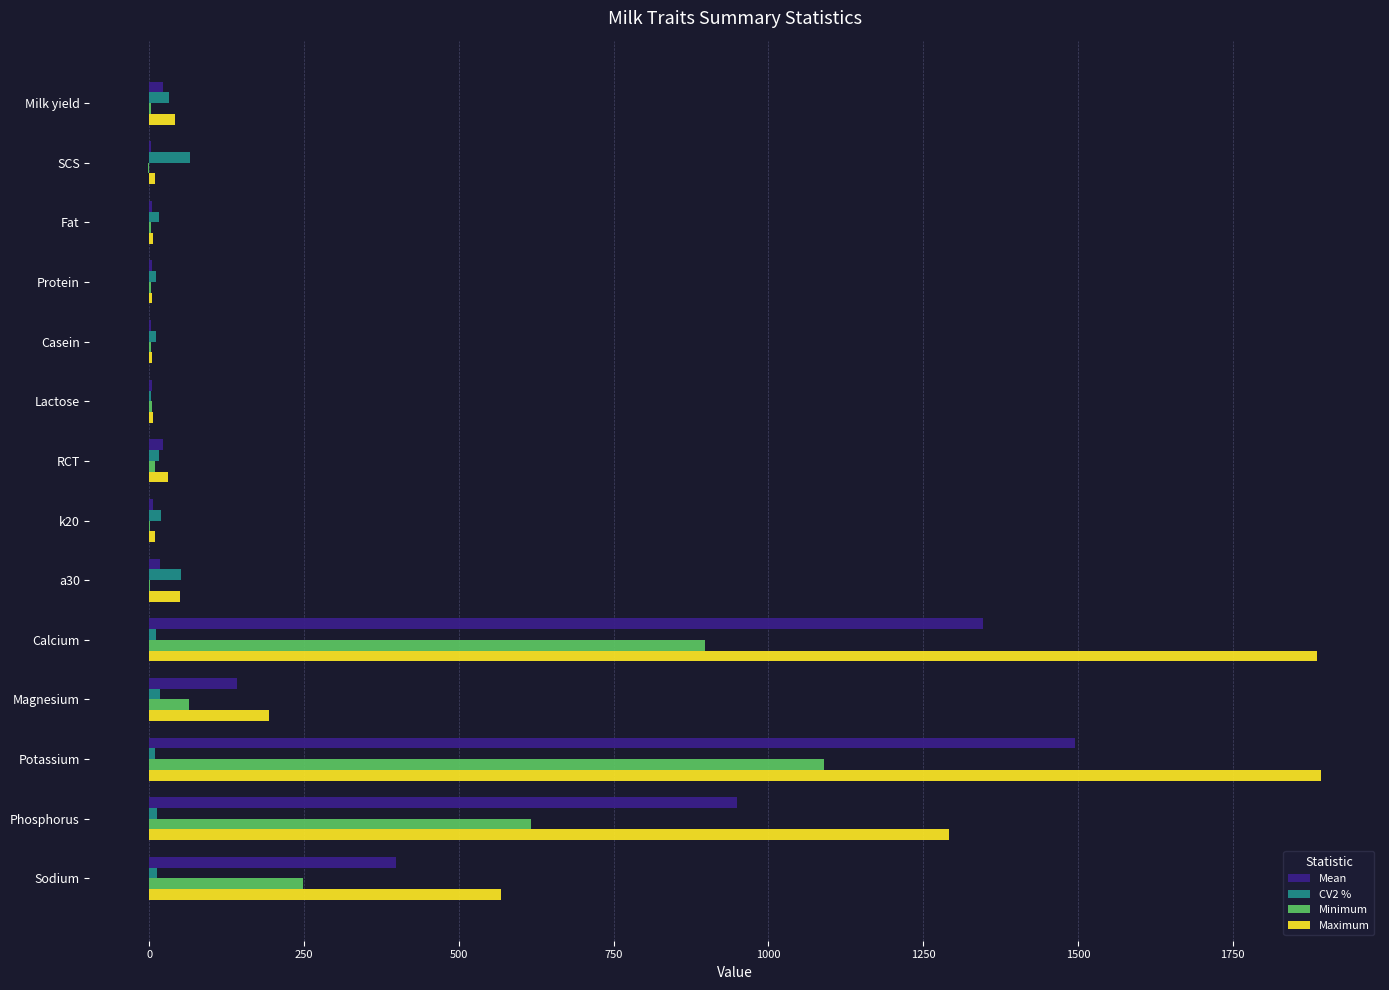

Which series has the largest total across all categories?

Maximum